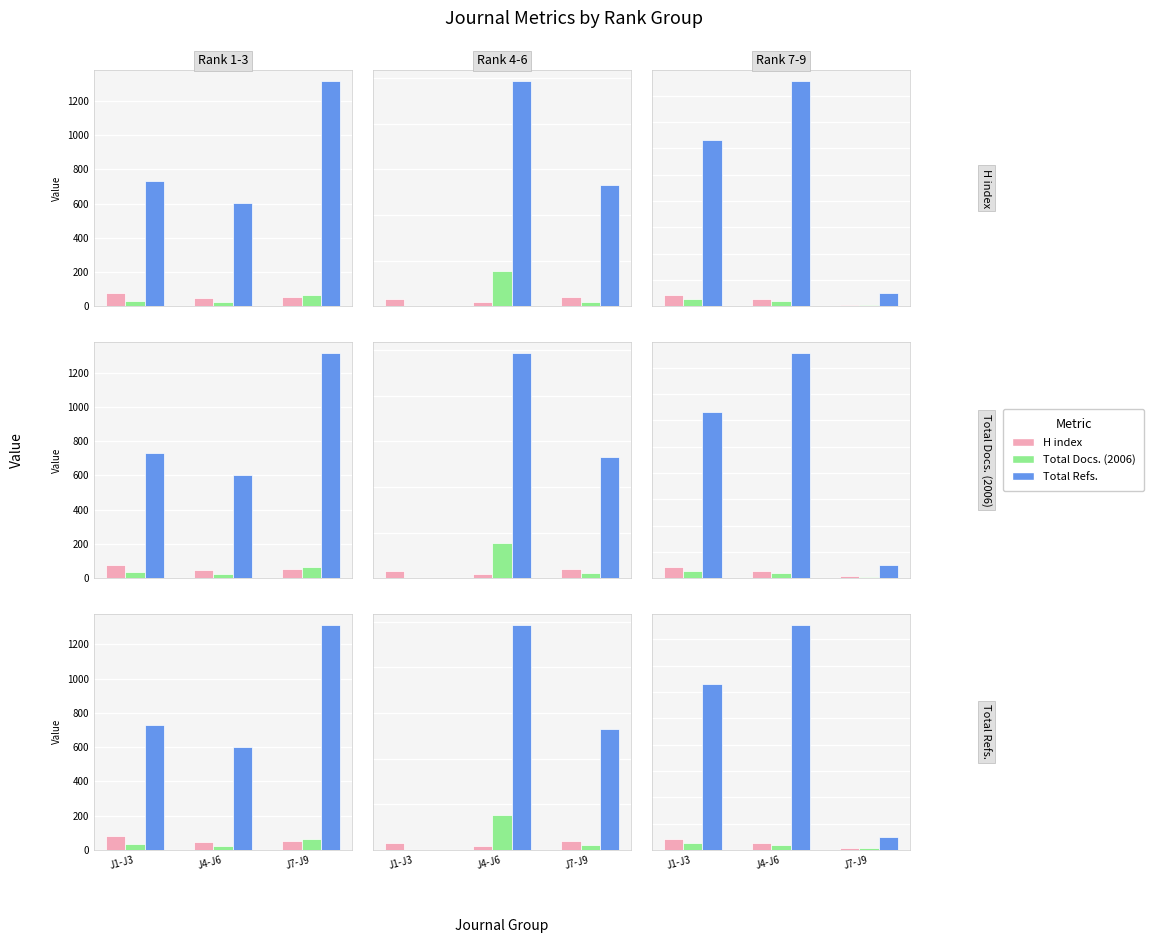

True or false: H index has a value of 42 at J1-J3.

True